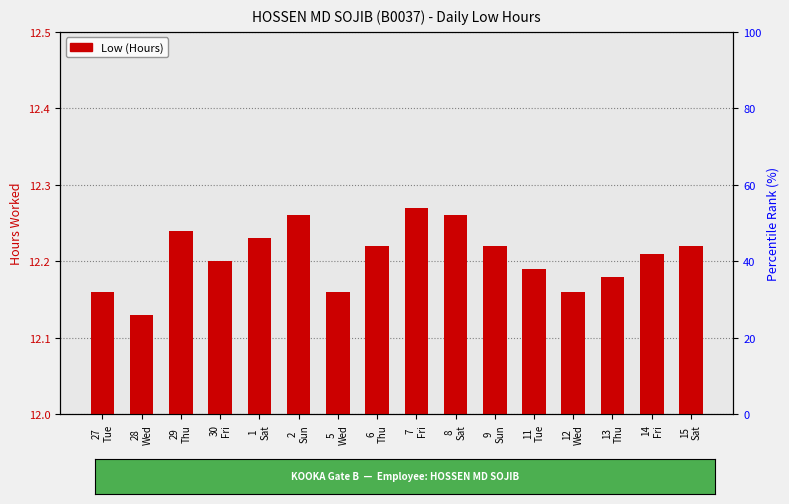

What is the change in value from 7
Fri to 12
Wed?

-0.1